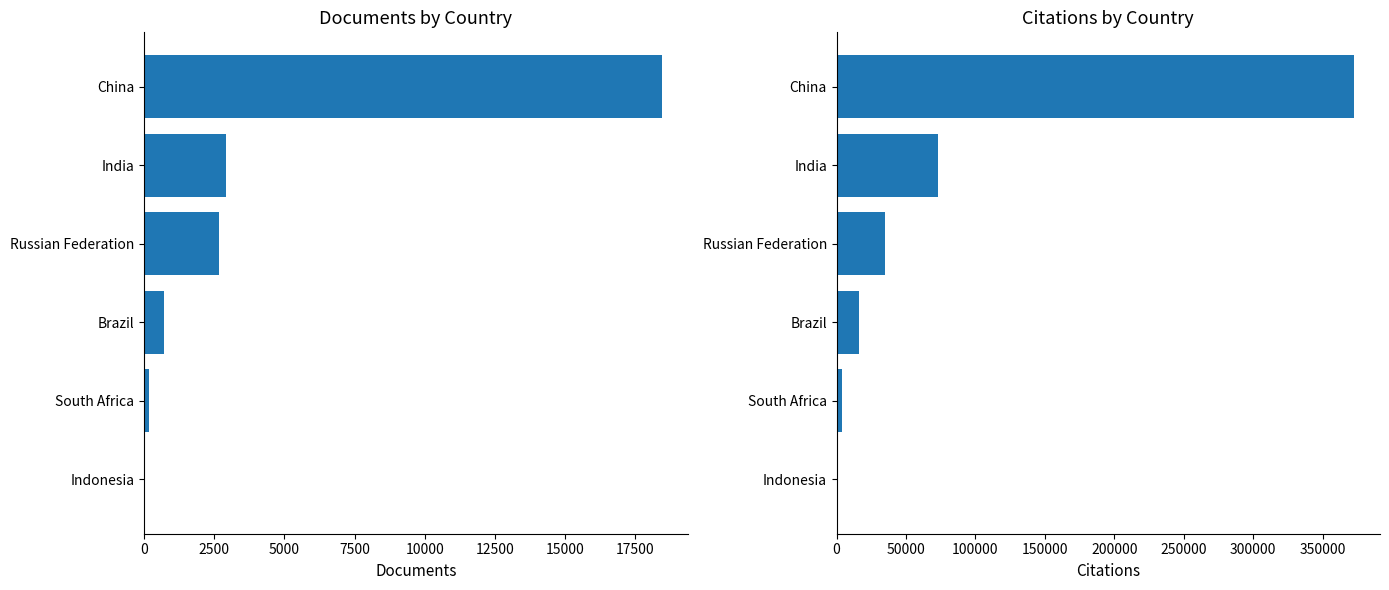

Rank the series by their maximum value, from lowest to highest.

Documents, Citations